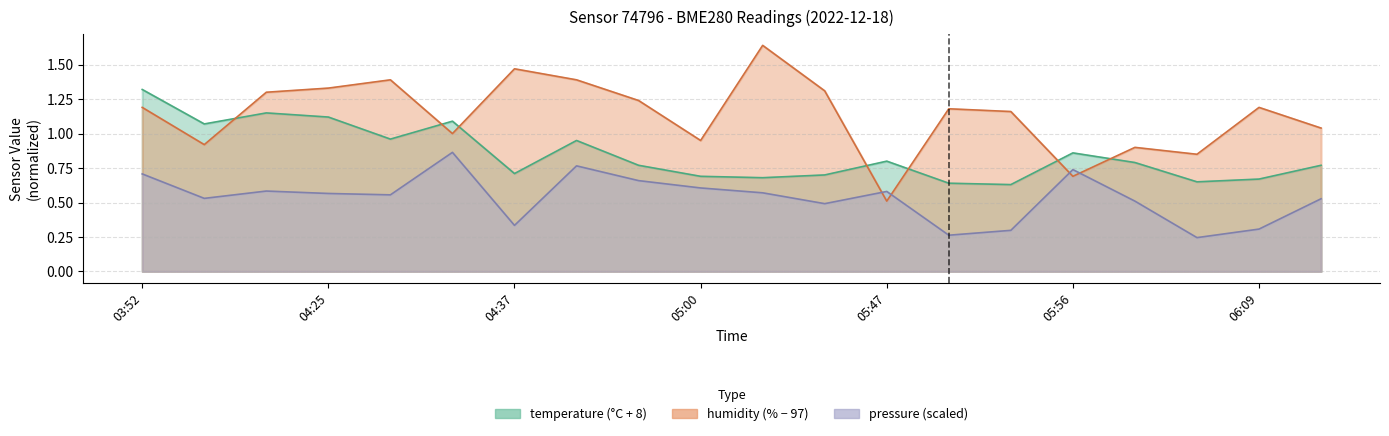

Reading left to right, transcribe all the data shown in this chart.

temperature: 03:52=1.3	04:09=1.1	04:19=1.2	04:25=1.1	04:31=1.0	04:34=1.1	04:37=0.7	04:40=1.0	04:50=0.8	05:00=0.7	05:03=0.7	05:16=0.7	05:47=0.8	05:50=0.6	05:53=0.6	05:56=0.9	06:03=0.8	06:05=0.7	06:09=0.7	06:12=0.8
humidity: 03:52=1.2	04:09=0.9	04:19=1.3	04:25=1.3	04:31=1.4	04:34=1.0	04:37=1.5	04:40=1.4	04:50=1.2	05:00=1.0	05:03=1.6	05:16=1.3	05:47=0.5	05:50=1.2	05:53=1.2	05:56=0.7	06:03=0.9	06:05=0.8	06:09=1.2	06:12=1.0
pressure_norm: 03:52=0.7	04:09=0.5	04:19=0.6	04:25=0.6	04:31=0.6	04:34=0.9	04:37=0.3	04:40=0.8	04:50=0.7	05:00=0.6	05:03=0.6	05:16=0.5	05:47=0.6	05:50=0.3	05:53=0.3	05:56=0.7	06:03=0.5	06:05=0.2	06:09=0.3	06:12=0.5